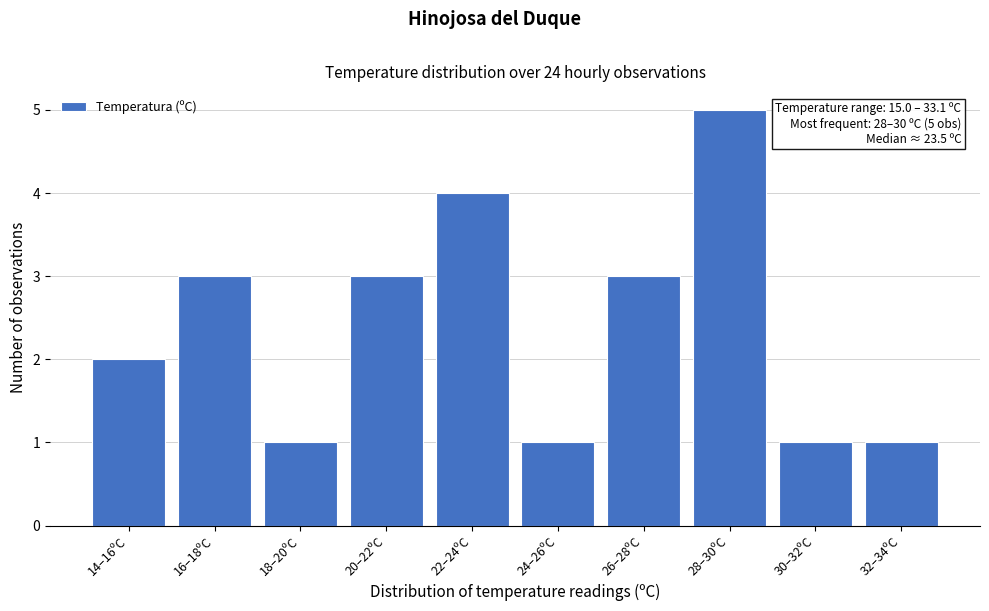

Reading left to right, transcribe all the data shown in this chart.

2	3	1	3	4	1	3	5	1	1